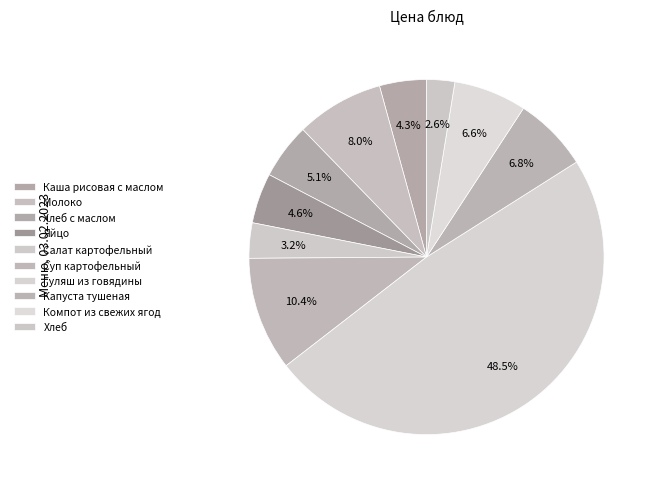

Is it true that Хлеб с маслом is 5% of the pie?

True